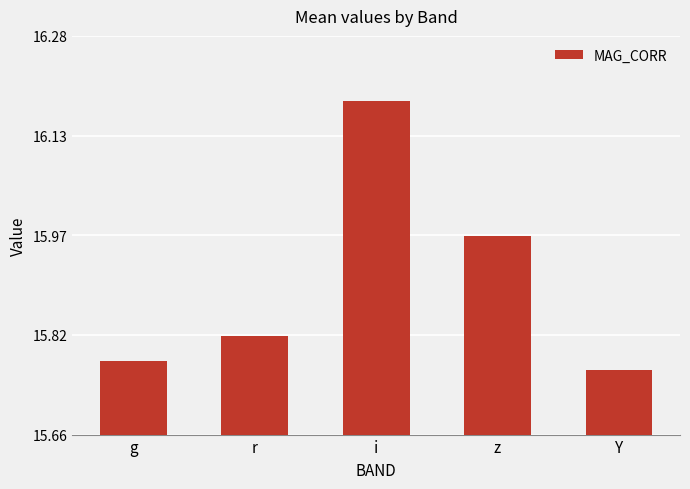

List the labels in order of value, smallest first.

Y, g, r, z, i